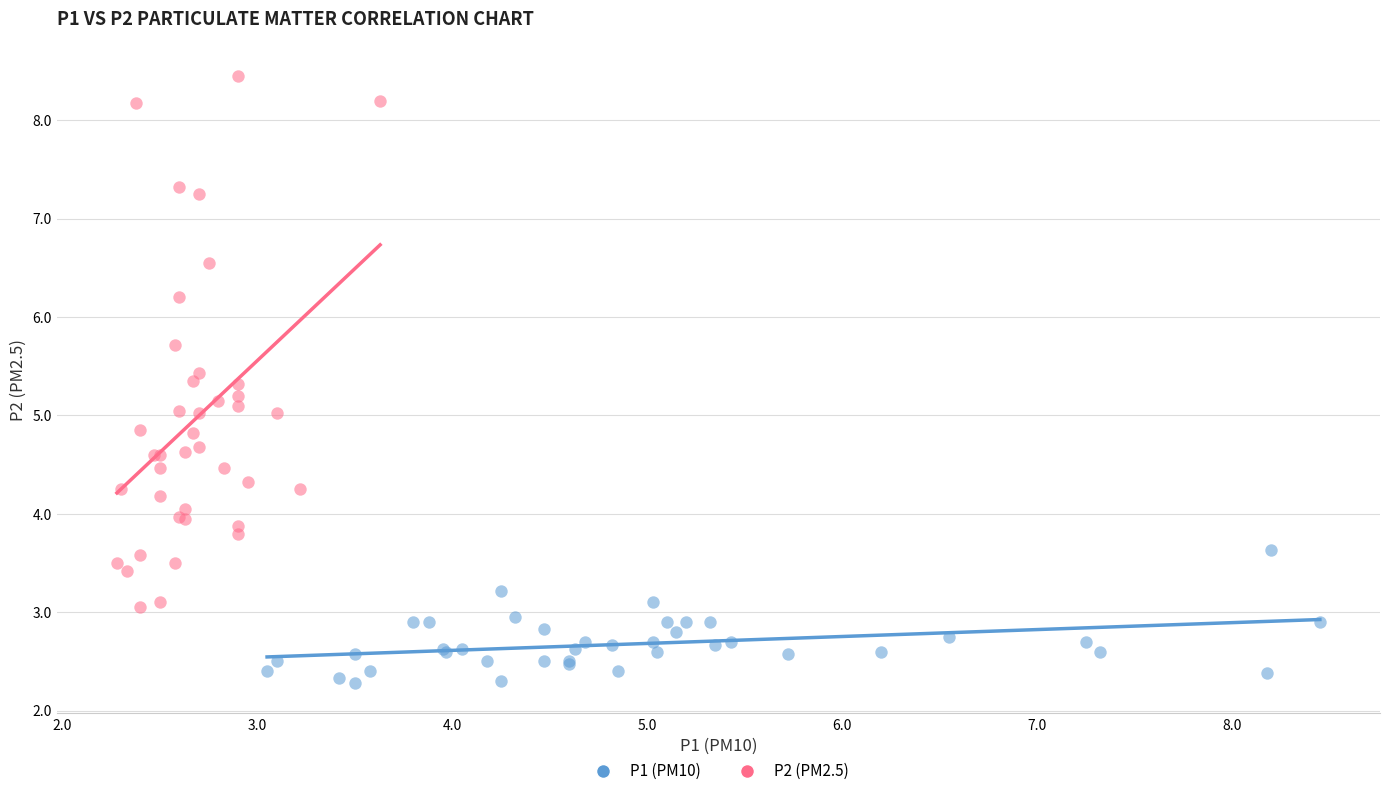

Which series has the widest spread of Y values?

P2 (PM2.5)